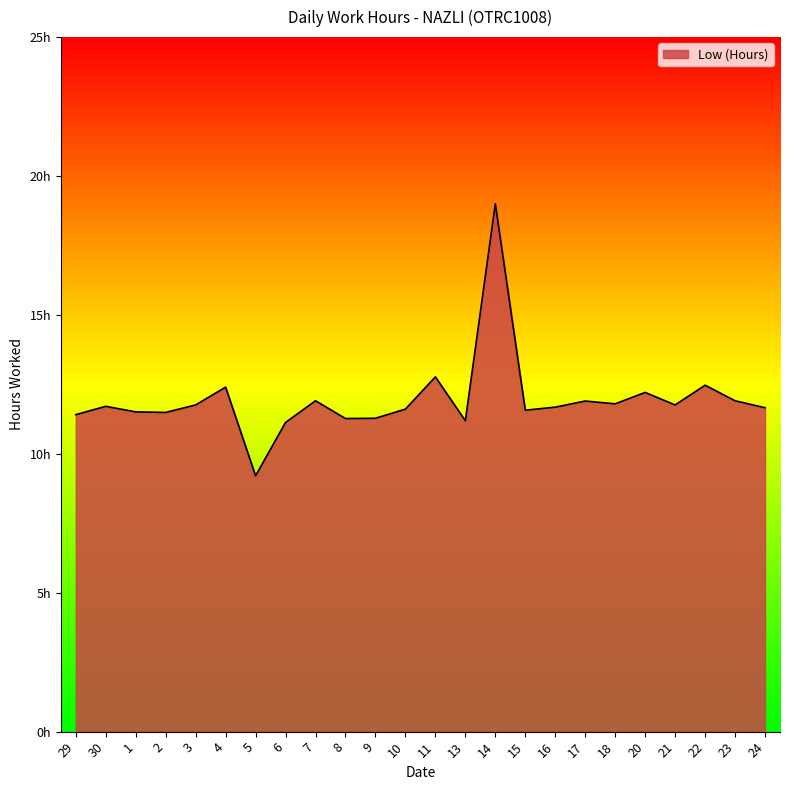

Is this an area chart (filled region under the line)?

Yes